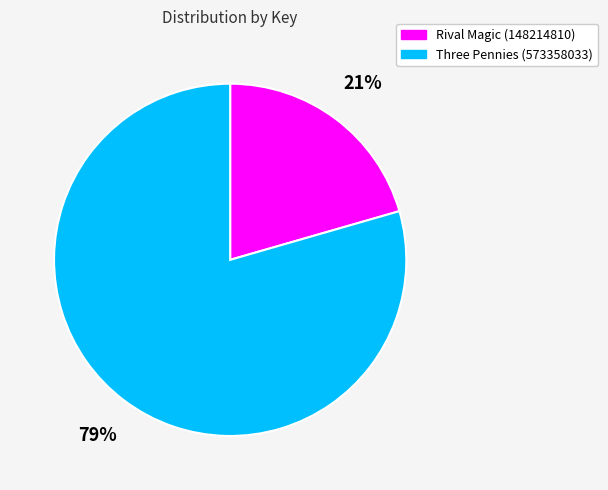

What percentage is the Three Pennies (573358033) slice, to the nearest percent?

79%